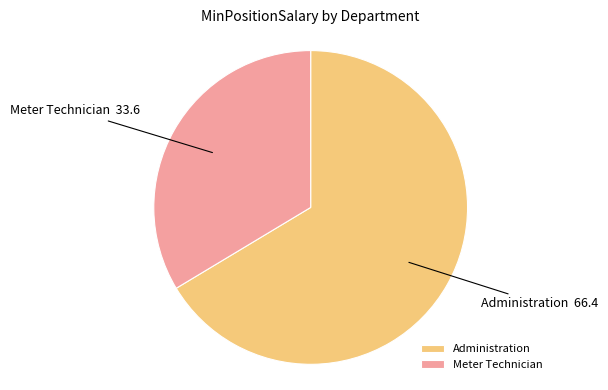

Rank the categories by value from lowest to highest.

Meter Technician, Administration